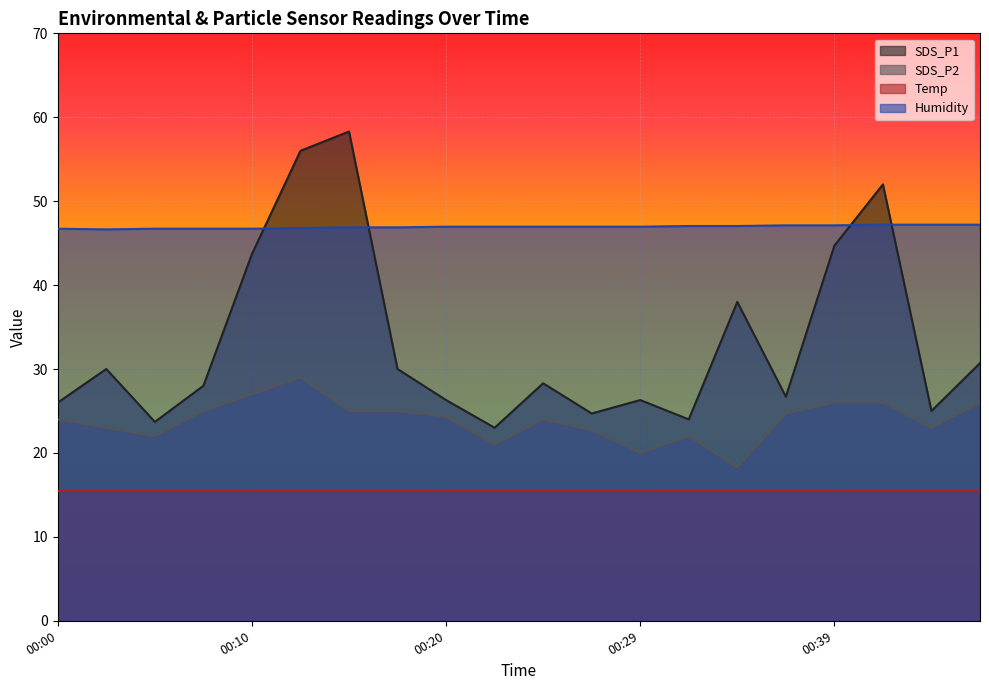

True or false: SDS_P2 and SDS_P1 cross at least once.

False